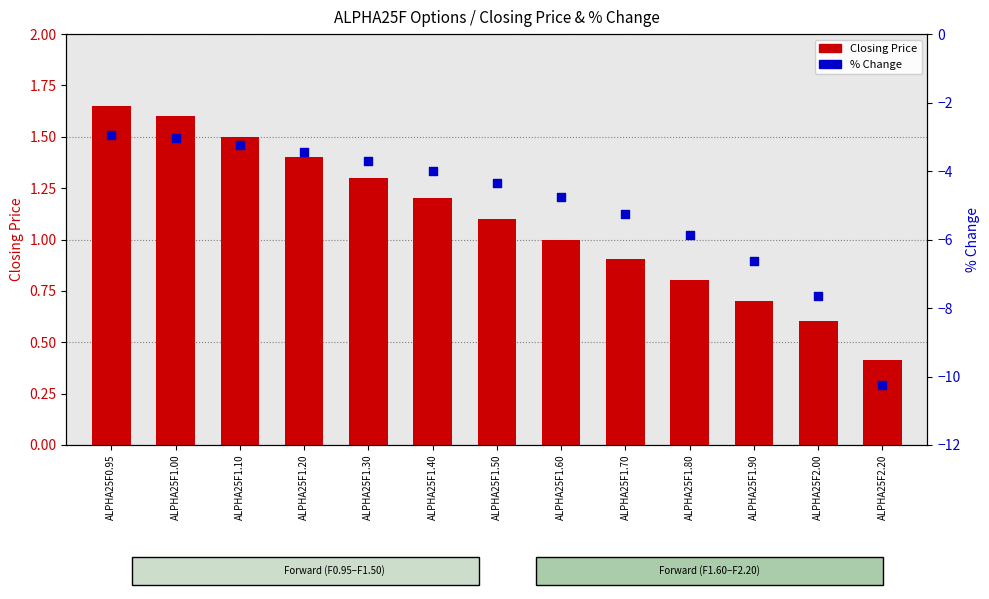

Which series contains the lowest Y value?

% Change